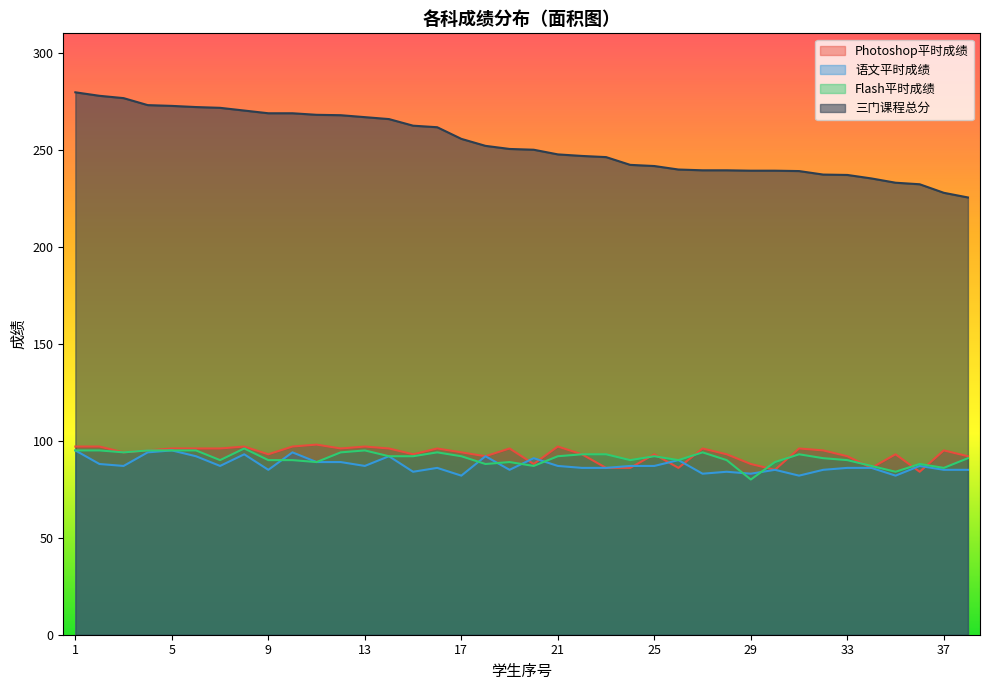

What is the approximate value of Photoshop平时成绩 at 11?

98.0